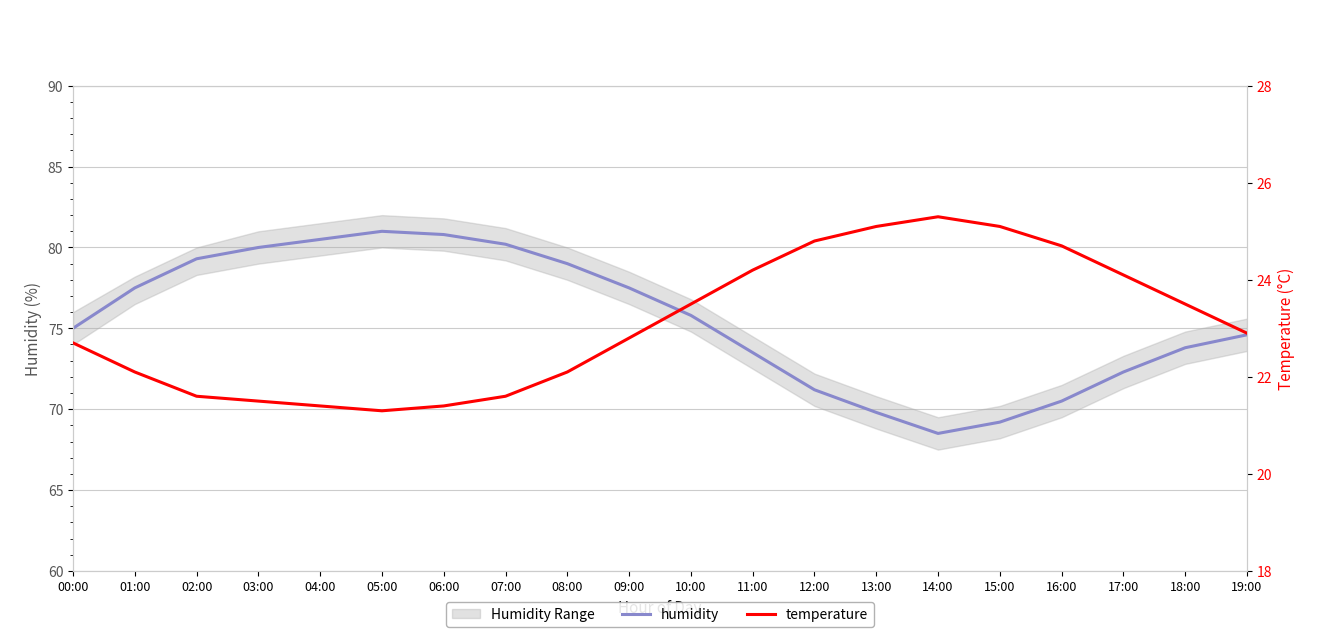

At which label does temperature first exceed 22?

00:00